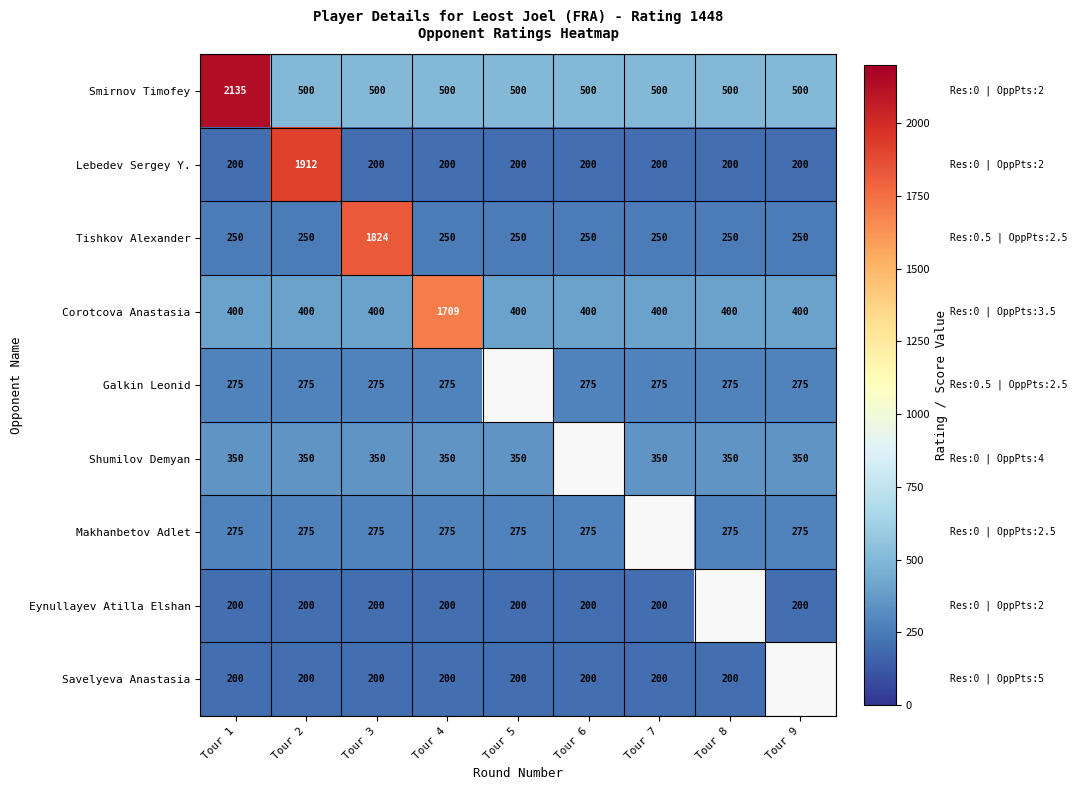

What is the highest value of the Smirnov Timofey series?

2135